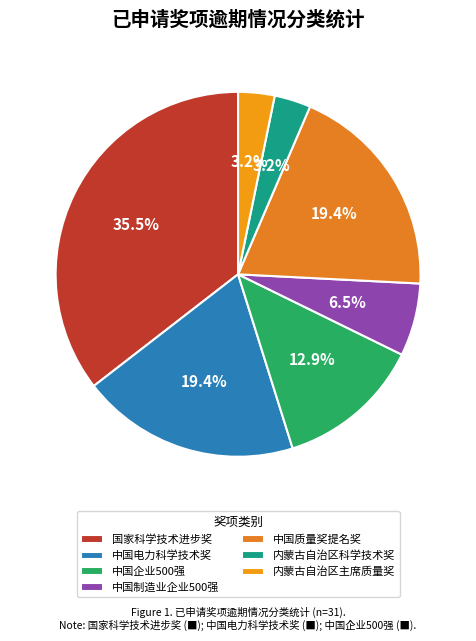

What percentage is the 国家科学技术进步奖 slice, to the nearest percent?

35%